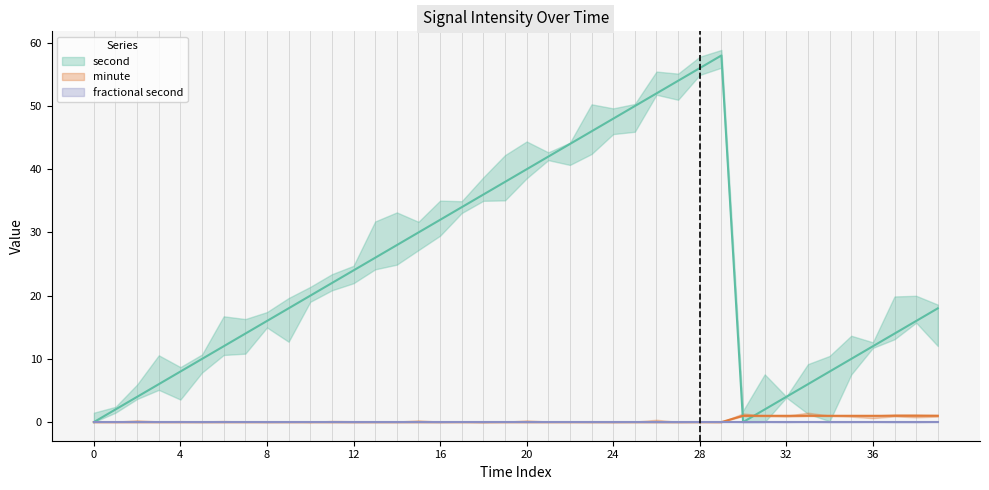

Which series has the largest range (max minus min)?

second